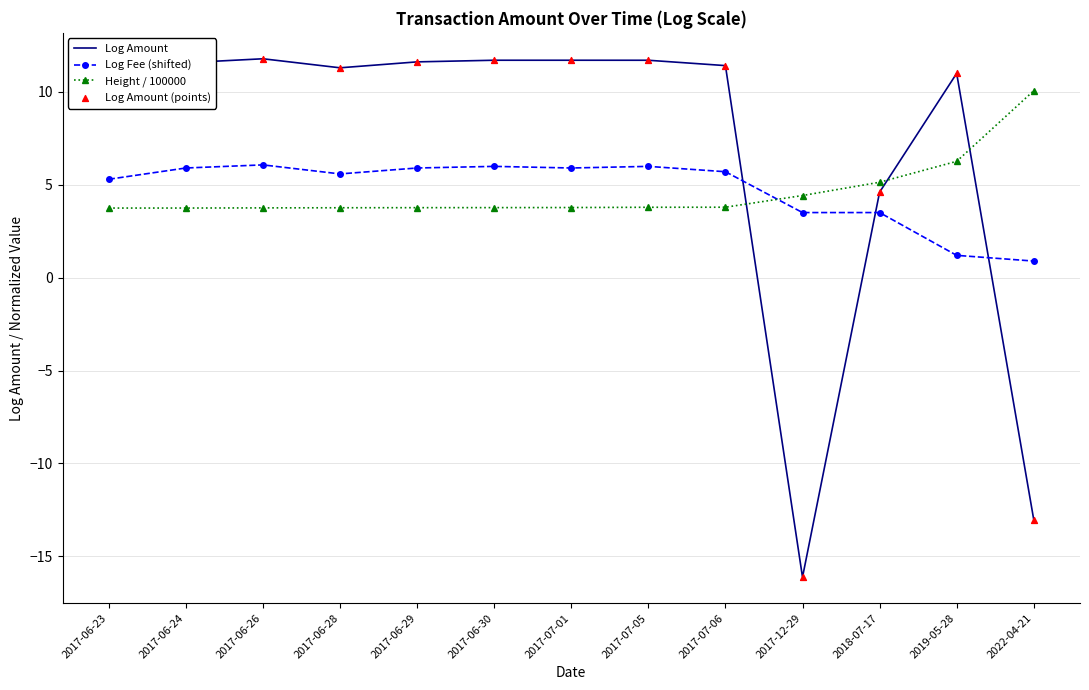

Which series has the largest total across all categories?

Log Amount